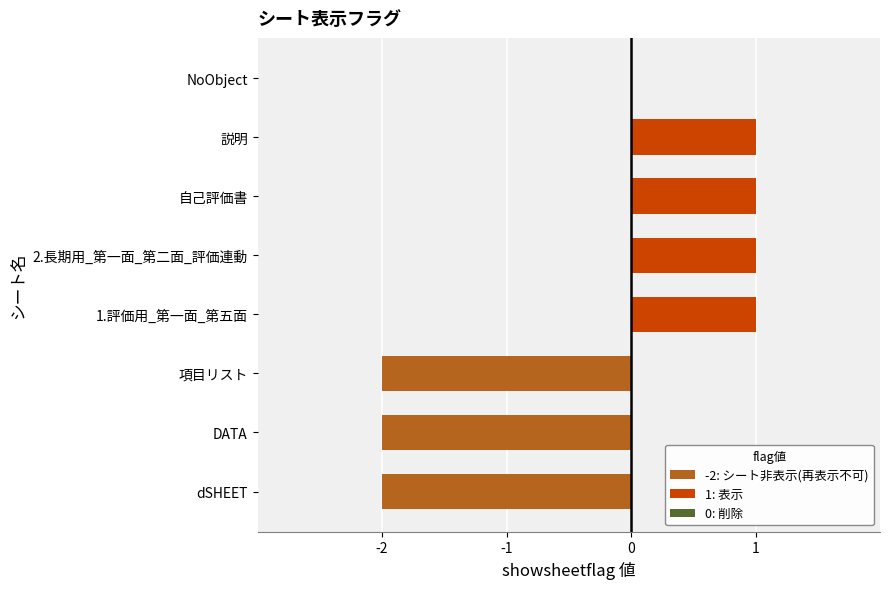

How many distinct data groups are displayed?

1